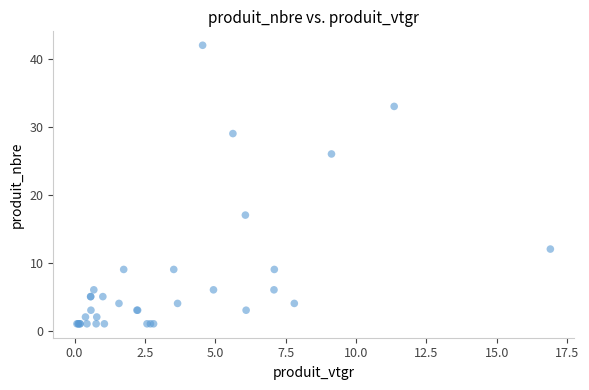

What Y value in the scatter plot is closest to 21?

17